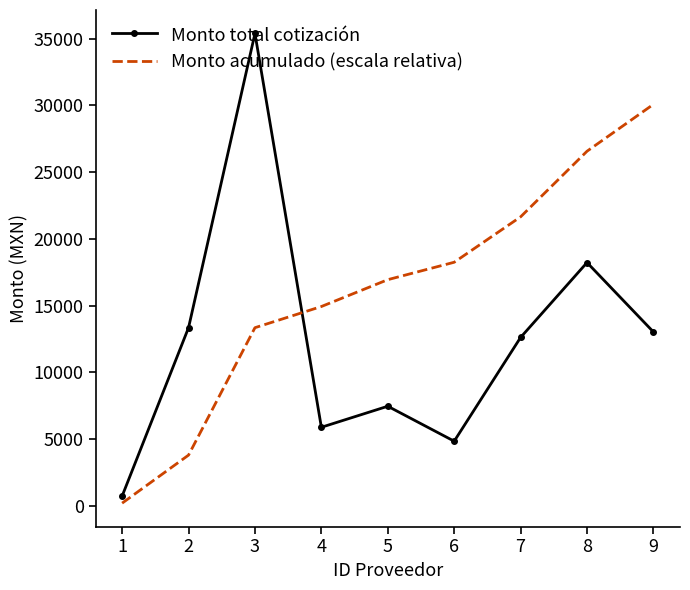

Between which two adjacent categories do Monto acumulado (escala relativa) and Monto total cotización first intersect?

3 and 4